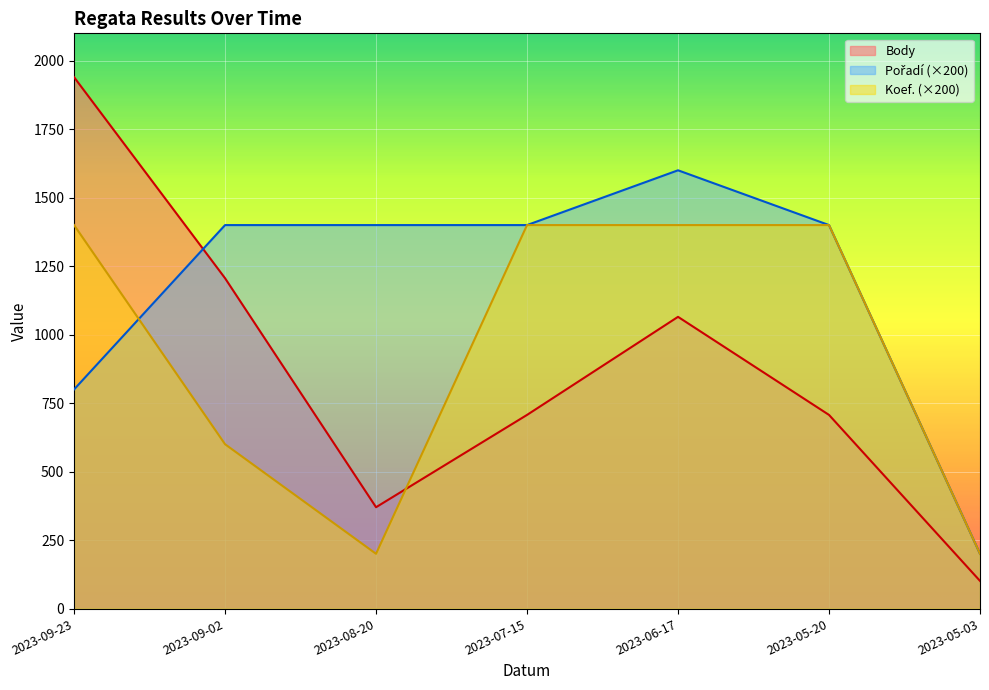

What is the spread (max minus min) of values at 2023-08-20?

1200